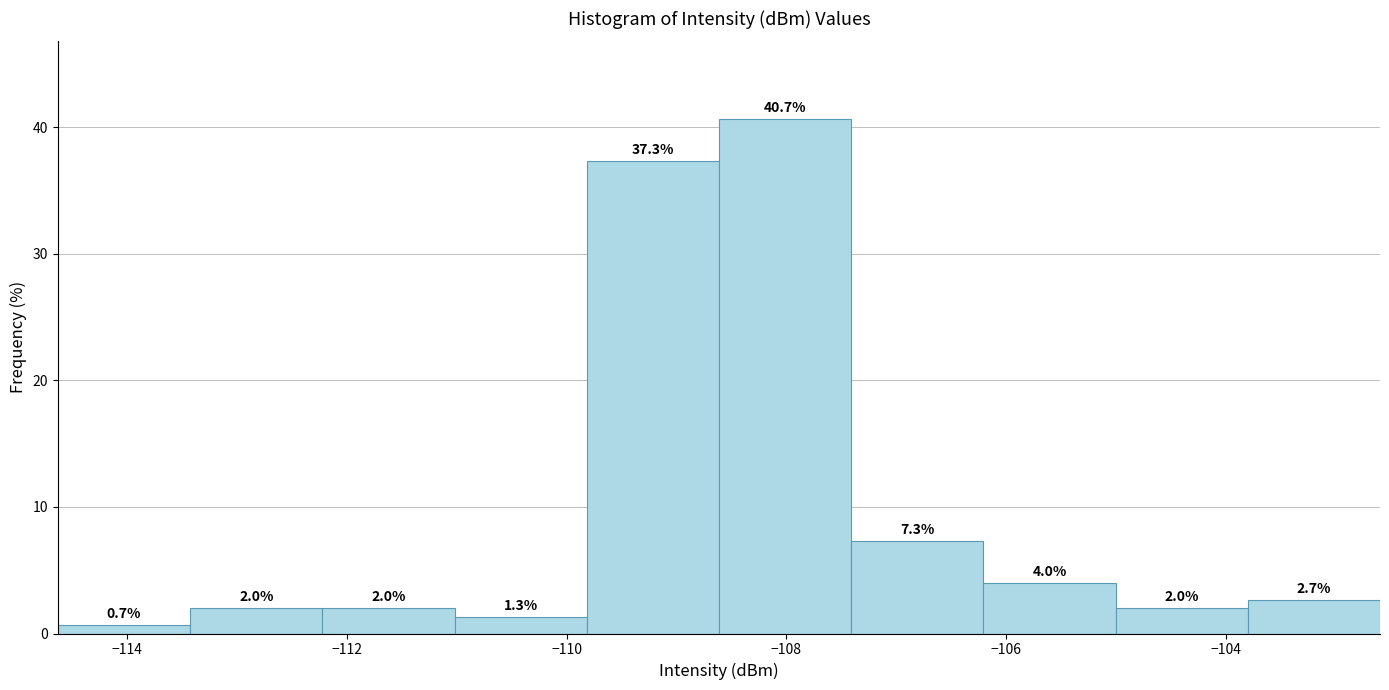

Which range on the x-axis has the tallest bar?

-108.6 to -107.4